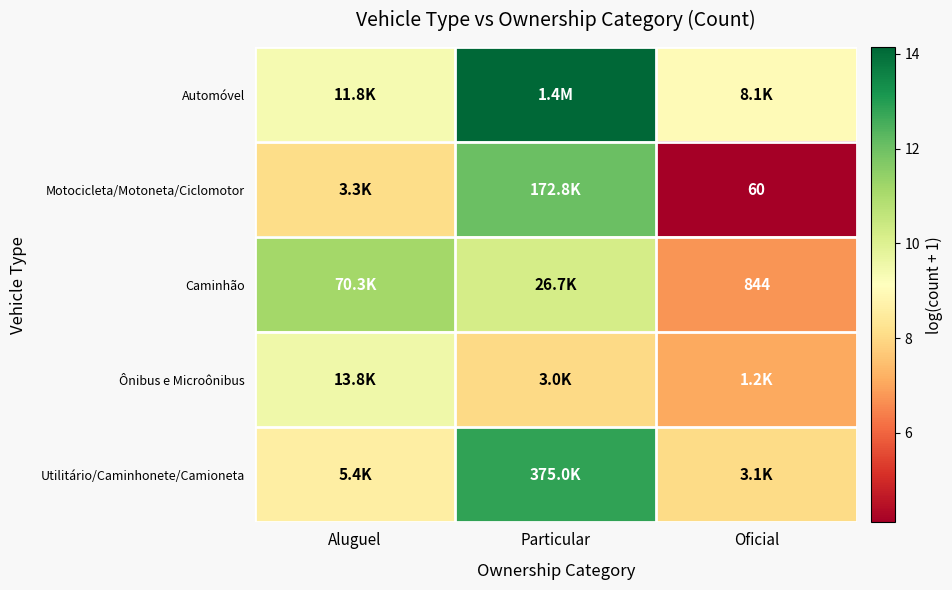

Which label corresponds to the largest value in the chart?

Particular